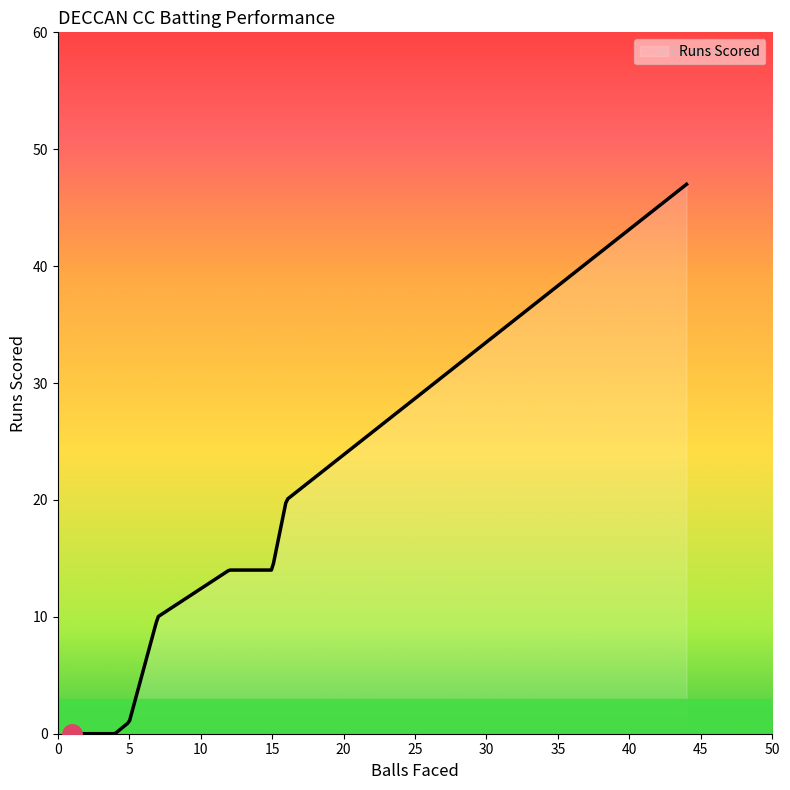

What is the maximum value shown in the chart?

47.0